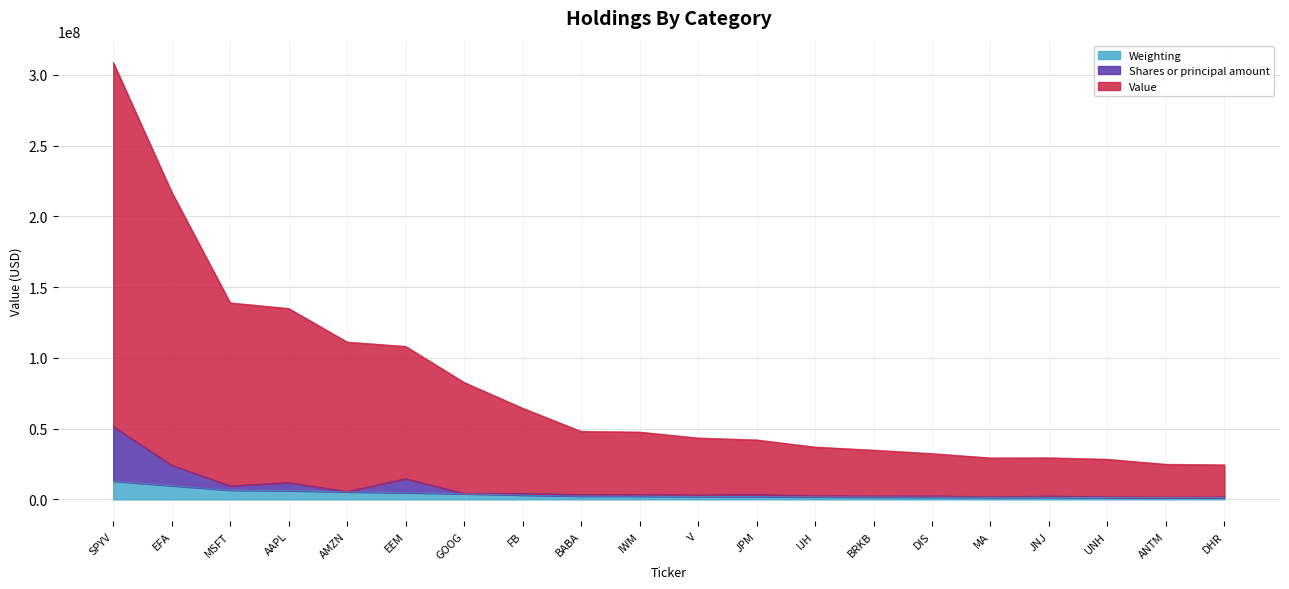

At which category is the sum across all series the highest?

SPYV